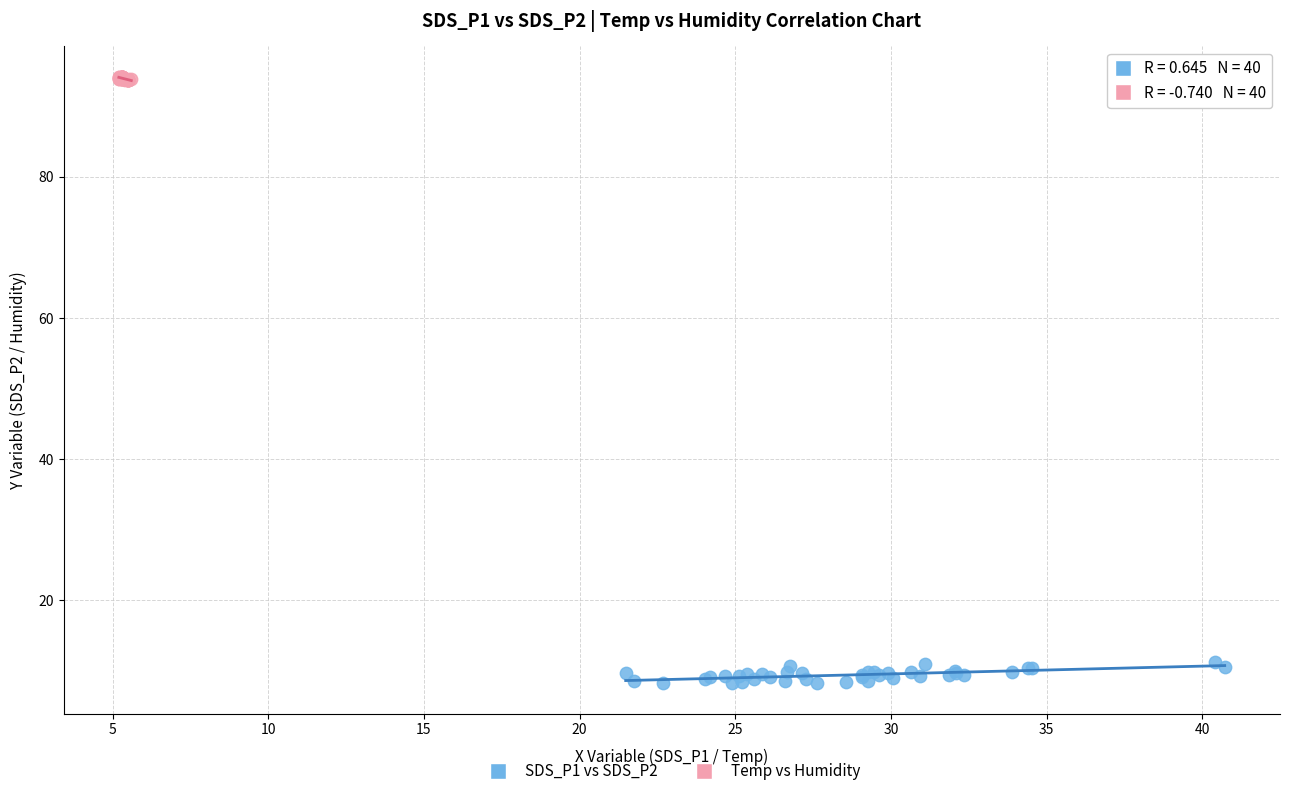

Which series has the widest spread of Y values?

SDS_P1 vs SDS_P2